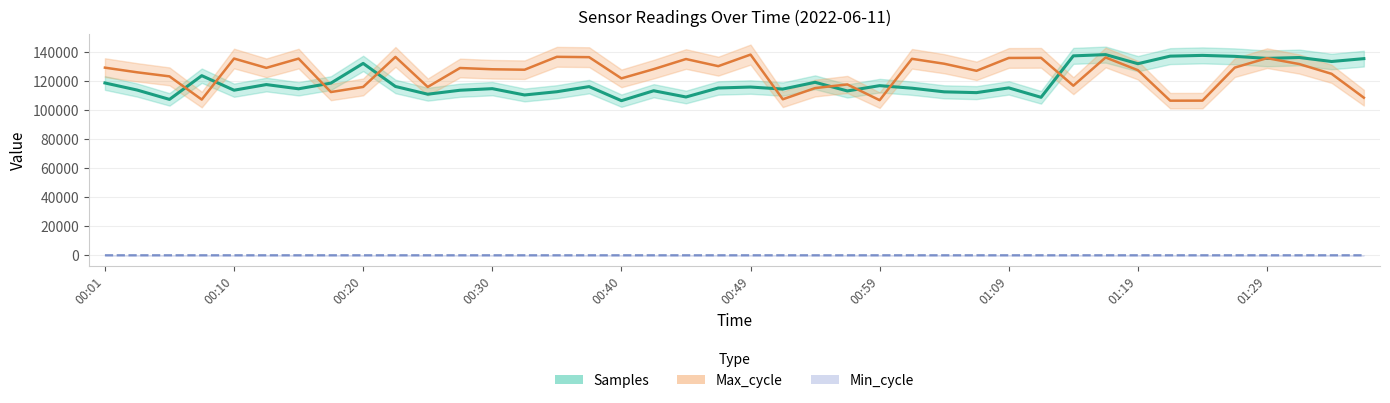

Rank the series by their maximum value, from lowest to highest.

Min_cycle, Samples, Max_cycle